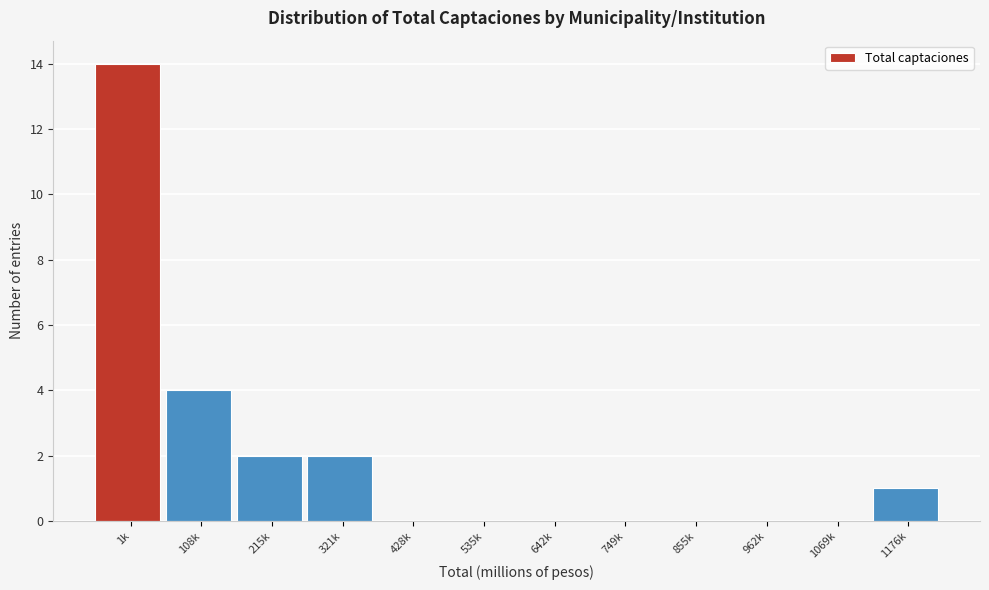

Reading left to right, transcribe all the data shown in this chart.

1k=14	108k=4	215k=2	321k=2	428k=0	535k=0	642k=0	749k=0	855k=0	962k=0	1069k=0	1176k=1